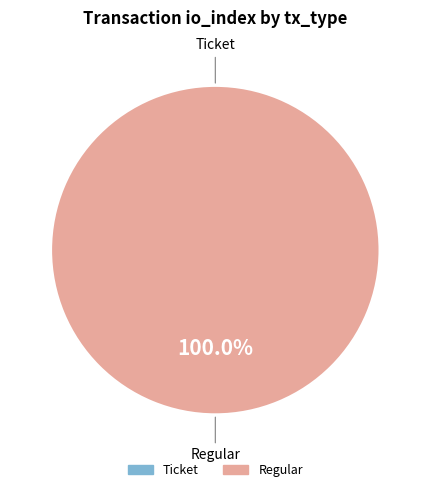

What is the change in value from Ticket to Regular?

+21